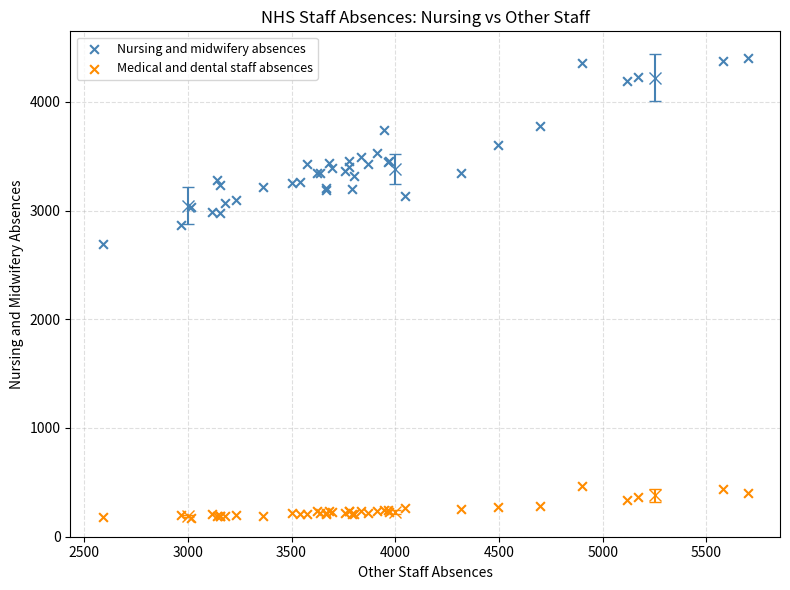

Which series contains the lowest Y value?

Medical and dental staff absences